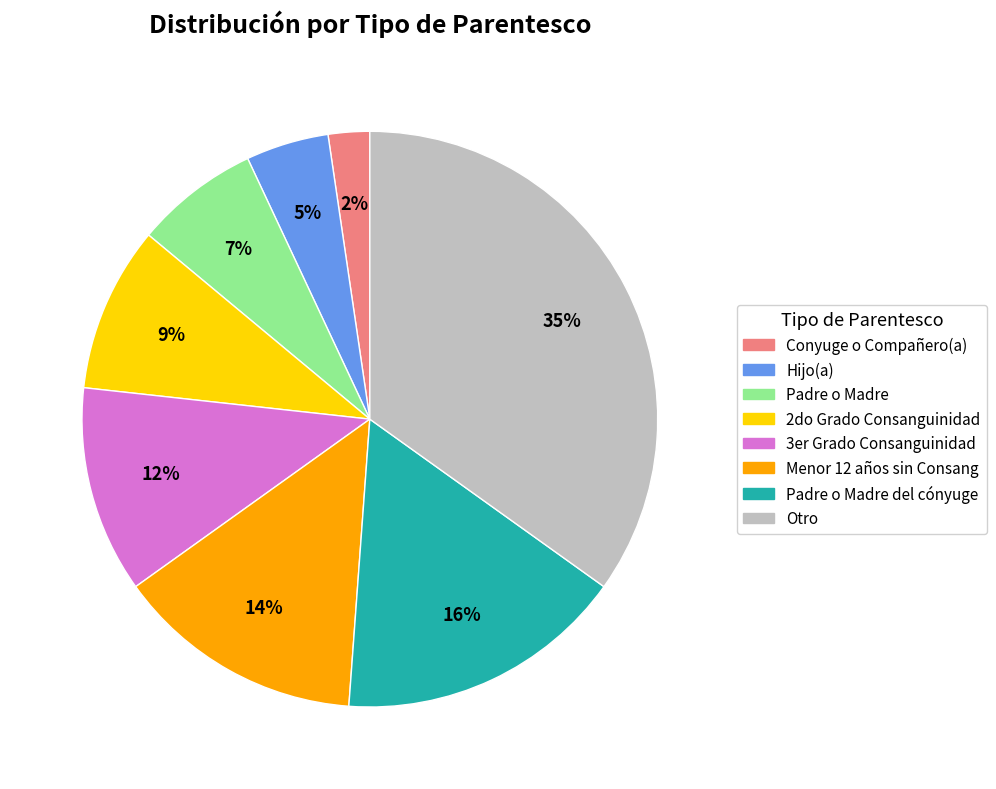

Rank the categories by value from lowest to highest.

Conyuge o Compañero(a), Hijo(a), Padre o Madre, 2do Grado Consanguinidad, 3er Grado Consanguinidad, Menor 12 años sin Consang, Padre o Madre del cónyuge, Otro